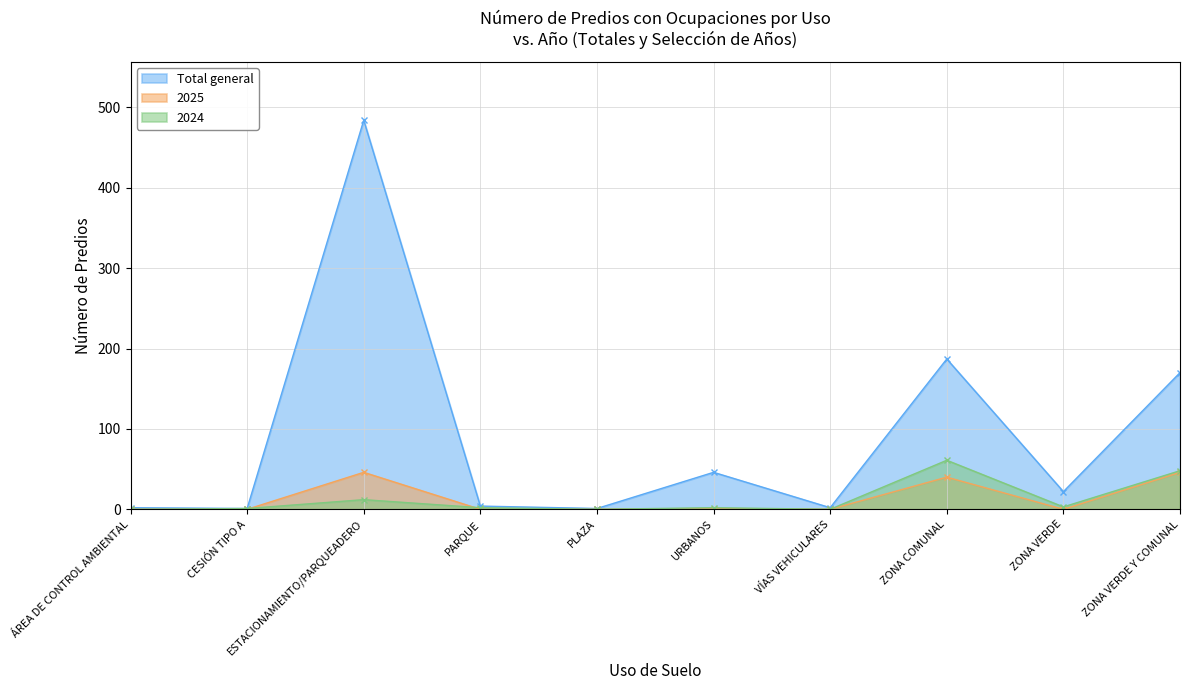

True or false: Total general and 2025 intersect in this chart.

False